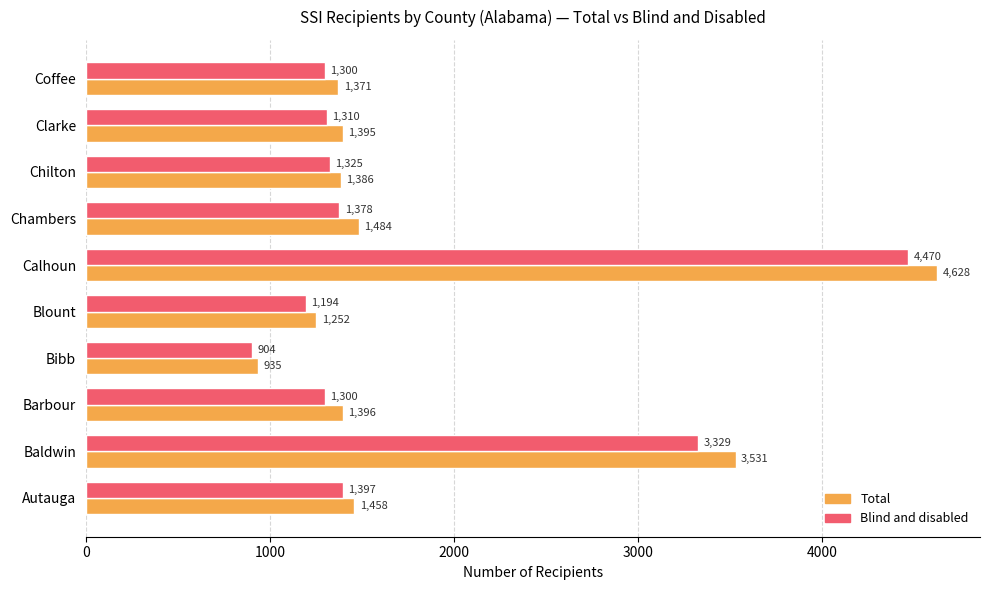

What is the sum of all Total values?

18836